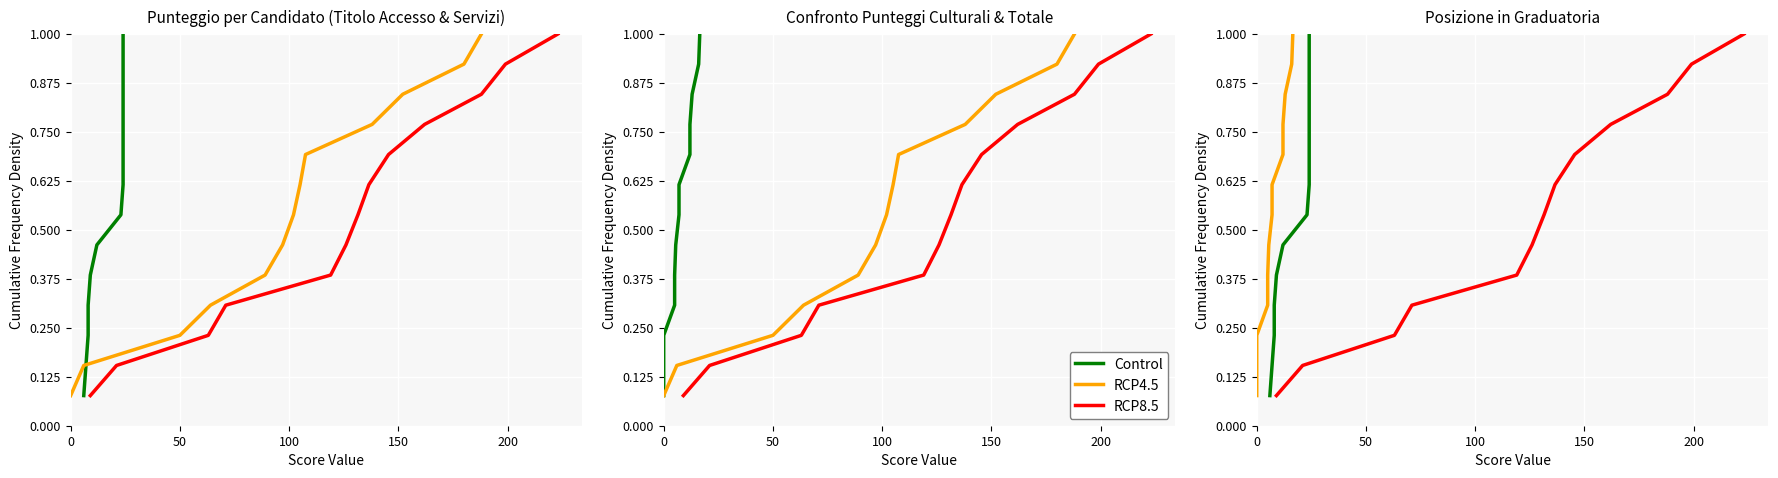

How many lines are shown in the chart?

3